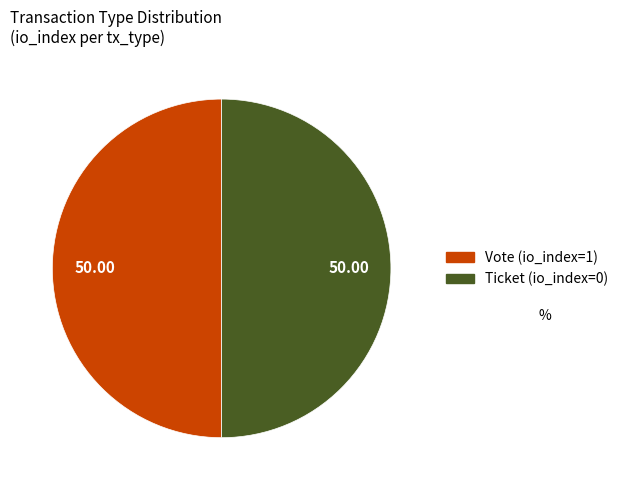

Which slice is the largest?

Vote tx (io_index=1)